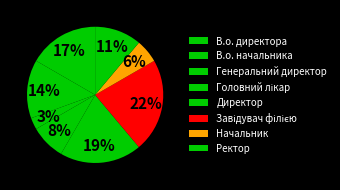

Rank the categories by value from highest to lowest.

Завідувач філією, Директор, В.о. директора, В.о. начальника, Ректор, Головний лікар, Начальник, Генеральний директор